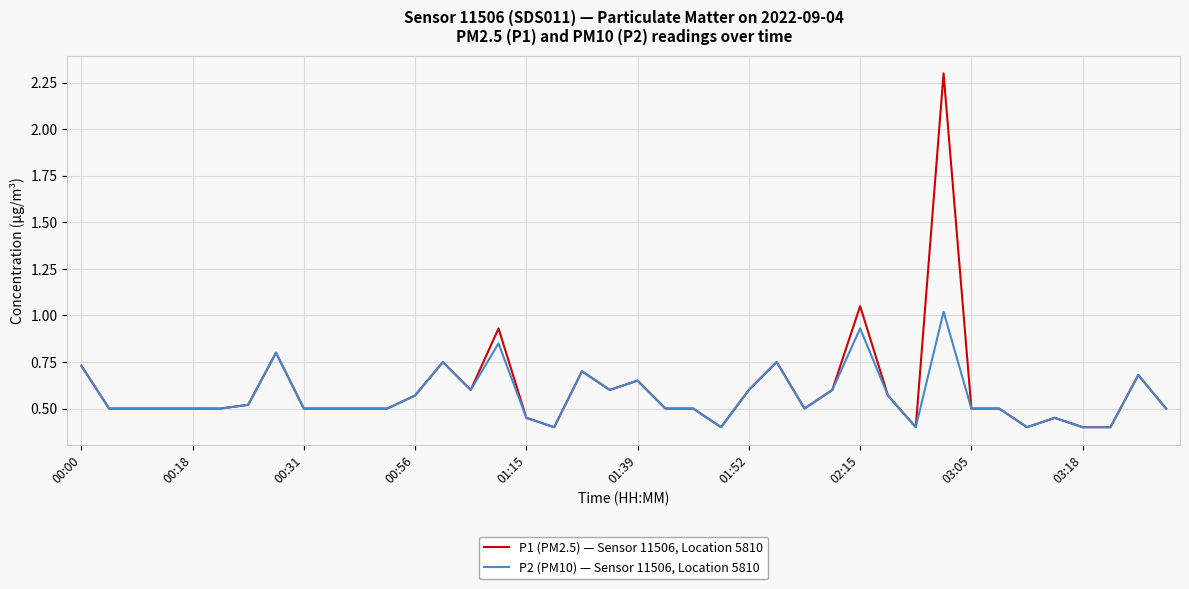

What is the highest value of the P2 (PM10) — Sensor 11506, Location 5810 series?

1.0